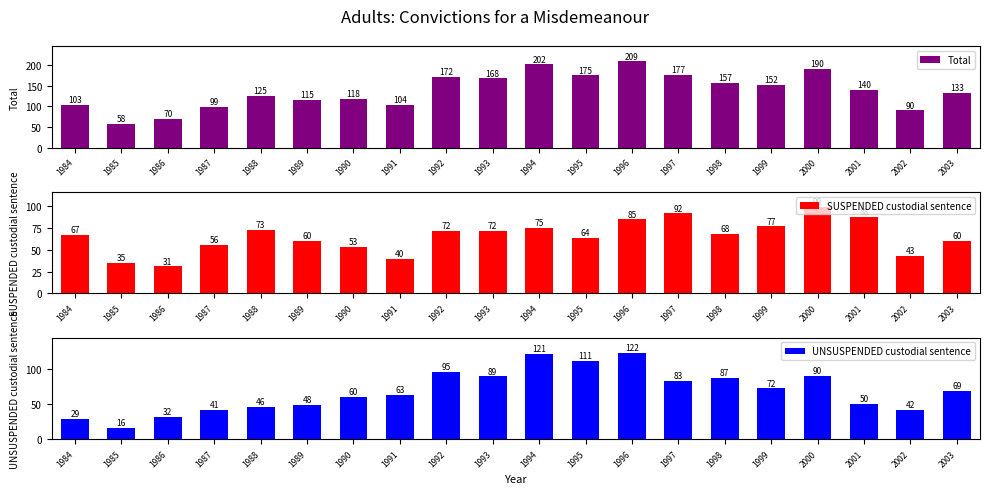

Where does the Total series first go above 140?

1992